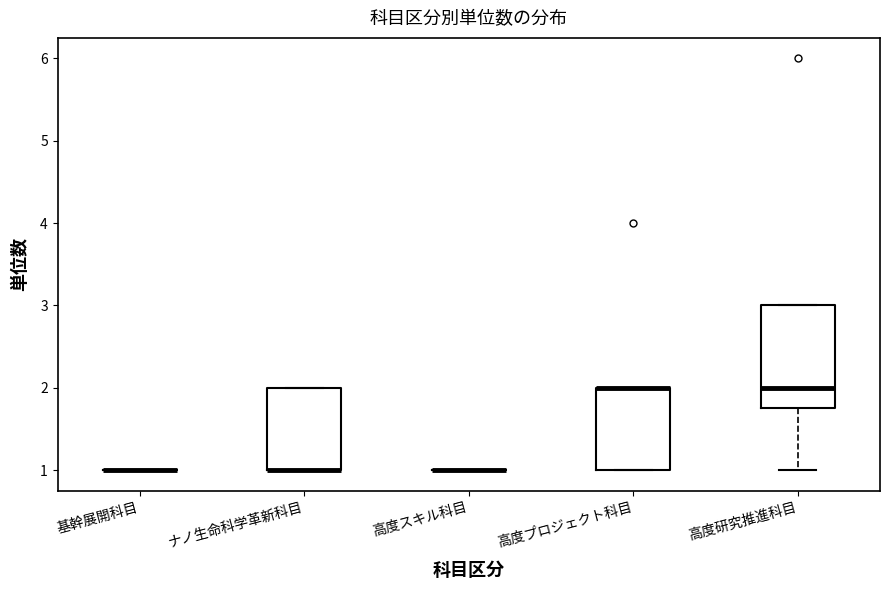

Comparing the boxes themselves (not the whiskers), which one is the tallest?

高度研究推進科目